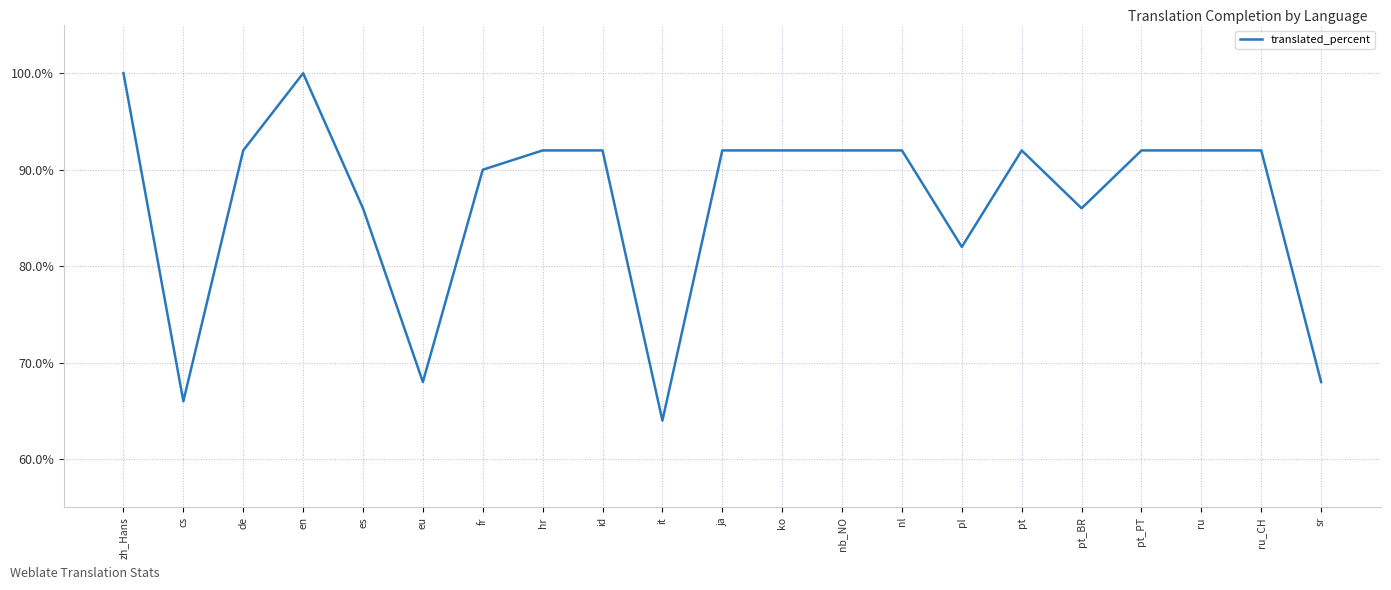

What is the smallest value displayed?

64